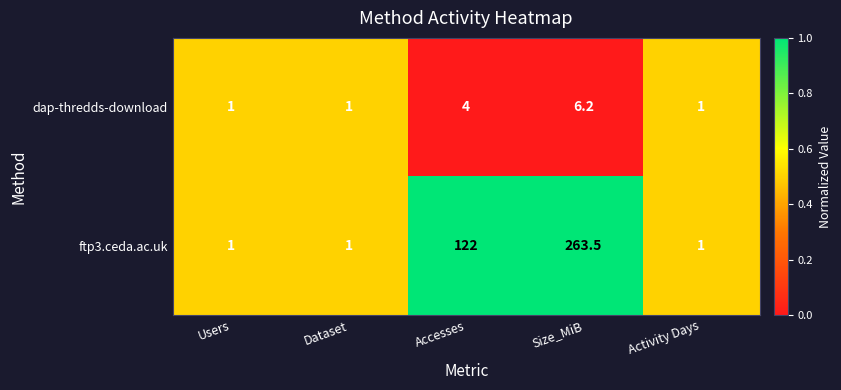

True or false: dap-thredds-download has a value of 4.0 at Accesses.

True